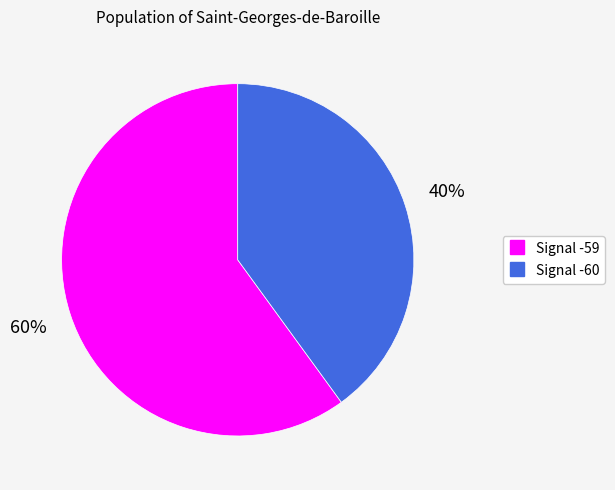

To the nearest percent, what is the average slice percentage?

50%